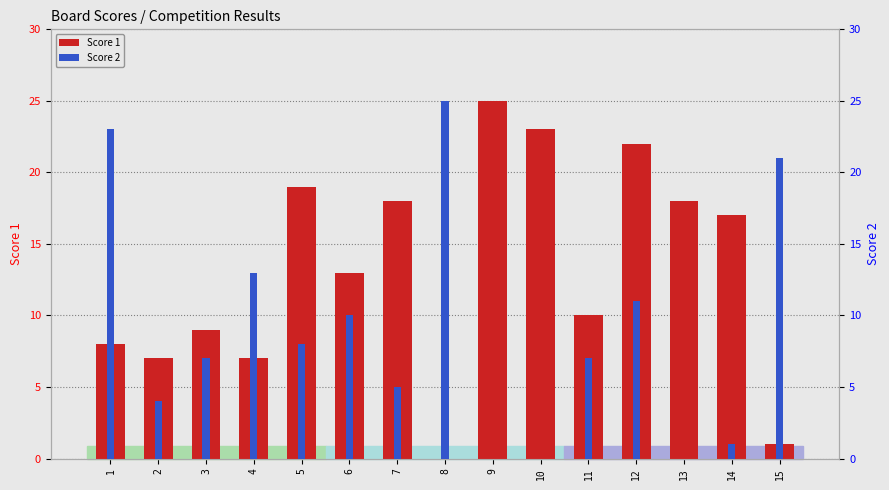

What is the value of the Score 2 bar at the 5th from the left?

8